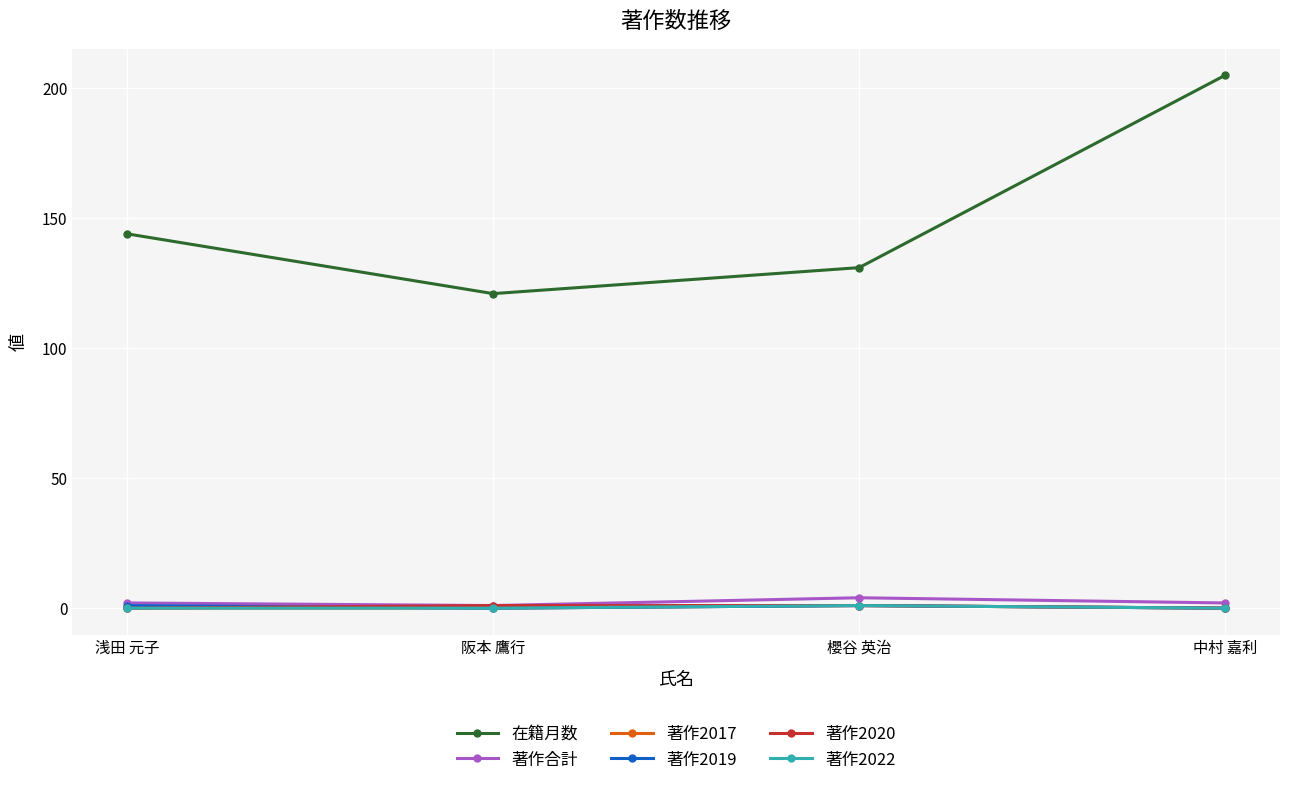

Which series has the widest spread of values?

在籍月数